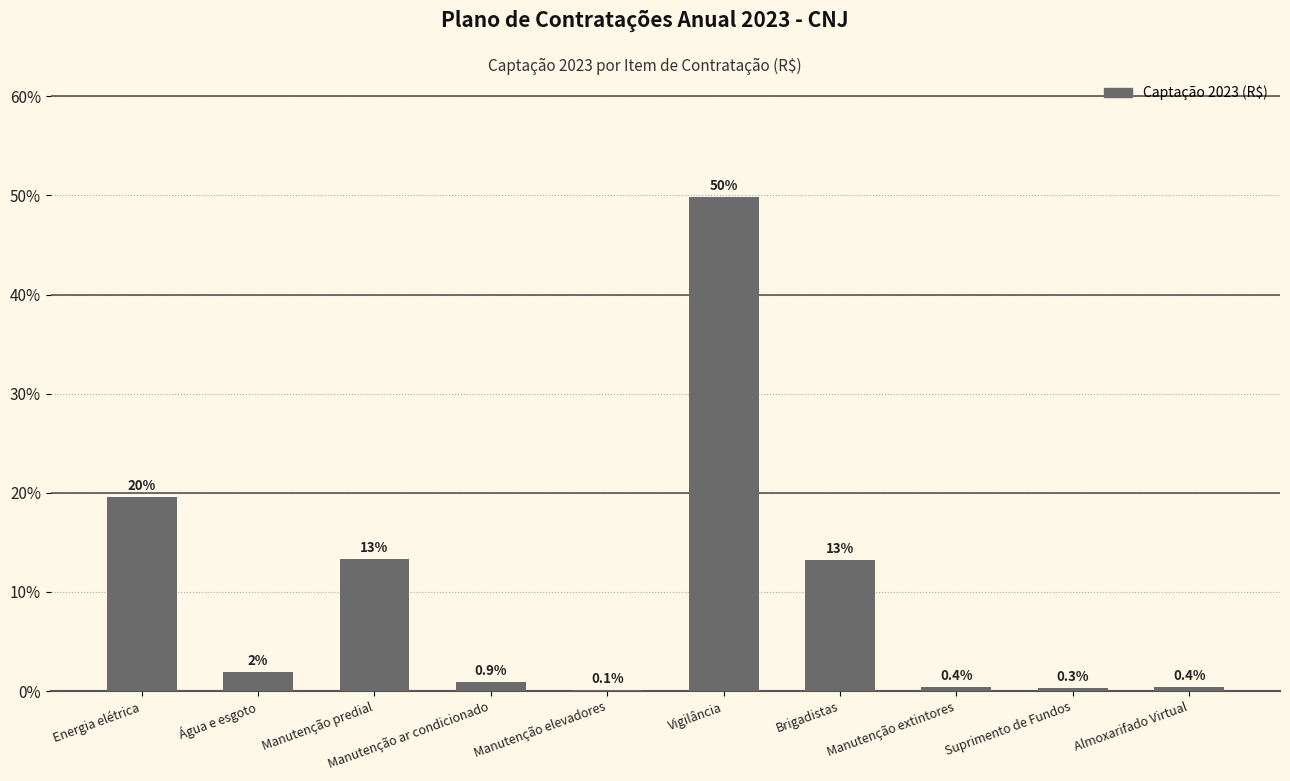

The chart shows a value of 0.3 at Suprimento de Fundos. True or false?

True